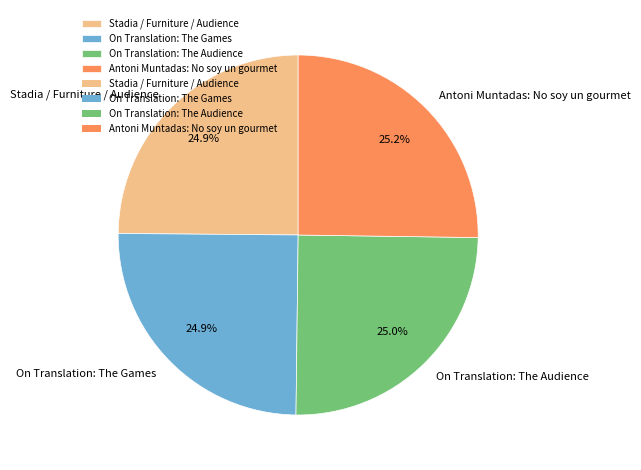

To the nearest percent, what percentage of the pie is On Translation: The Games?

25%